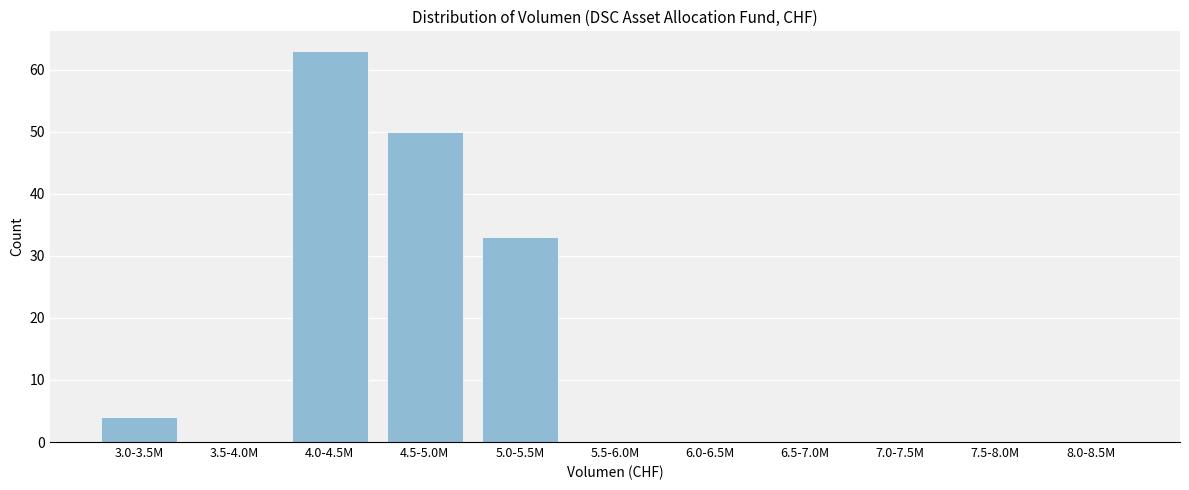

Reading left to right, extract all data points from this chart.

3.0-3.5M=4	3.5-4.0M=0	4.0-4.5M=63	4.5-5.0M=50	5.0-5.5M=33	5.5-6.0M=0	6.0-6.5M=0	6.5-7.0M=0	7.0-7.5M=0	7.5-8.0M=0	8.0-8.5M=0